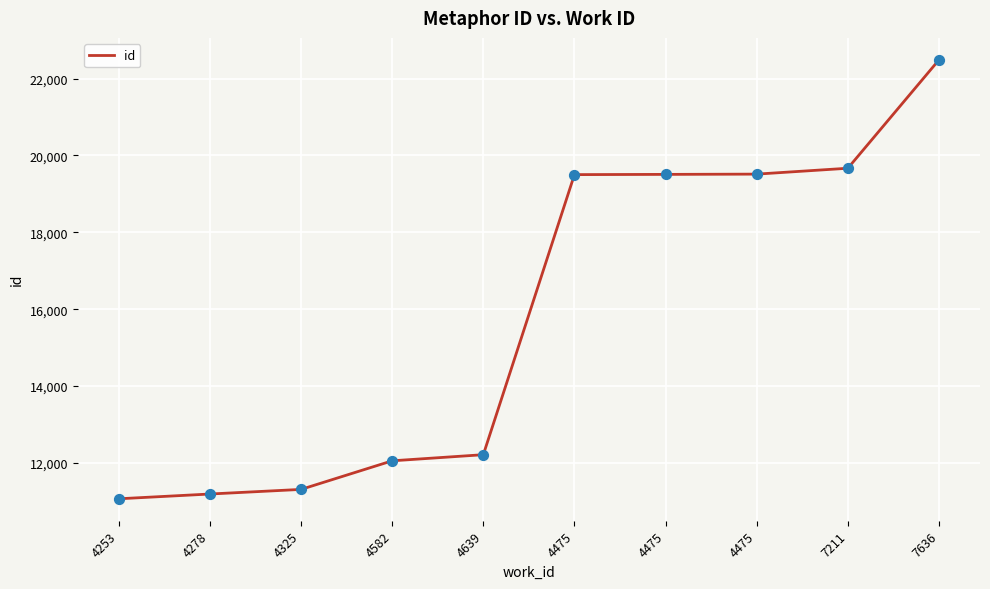

What is the change in value from 4278 to 4325?

+120